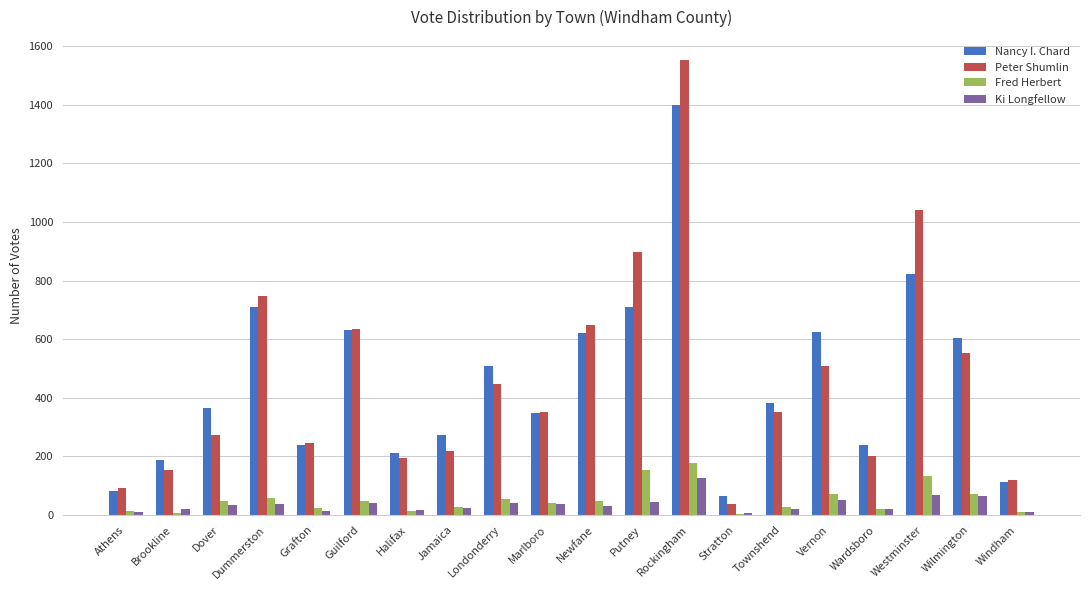

Between Townshend and Vernon, which series saw the biggest shift?

Nancy I. Chard